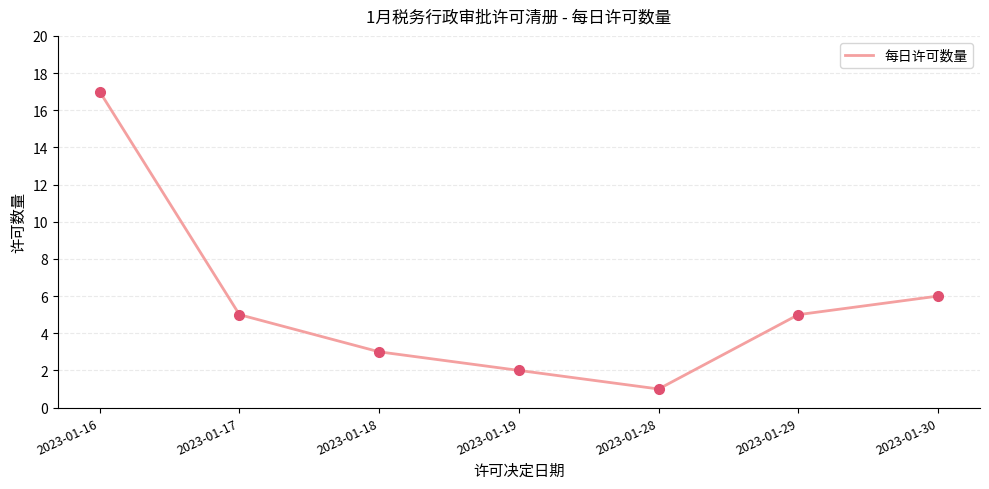

Approximately how many times larger is the value at 2023-01-18 compared to 2023-01-28?

3.0